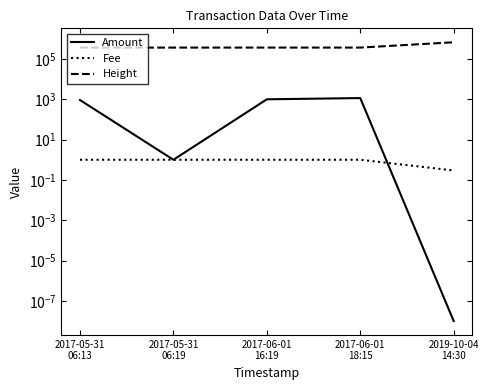

At which category is the sum across all series the highest?

2019-10-04
14:30